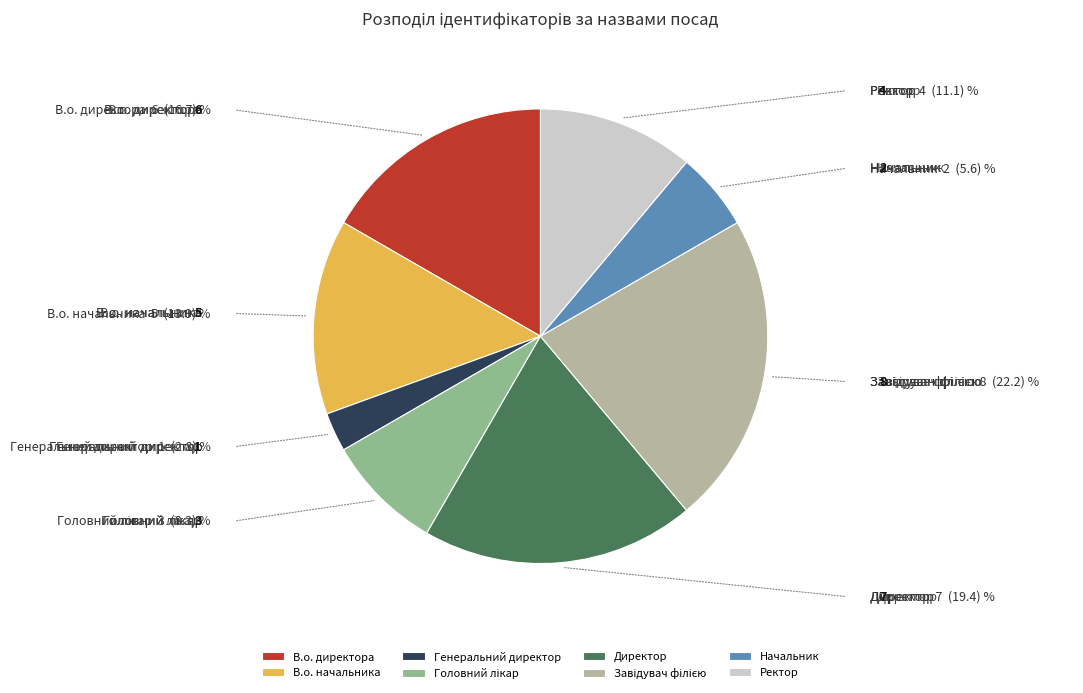

Count the number of slices in the pie.

8